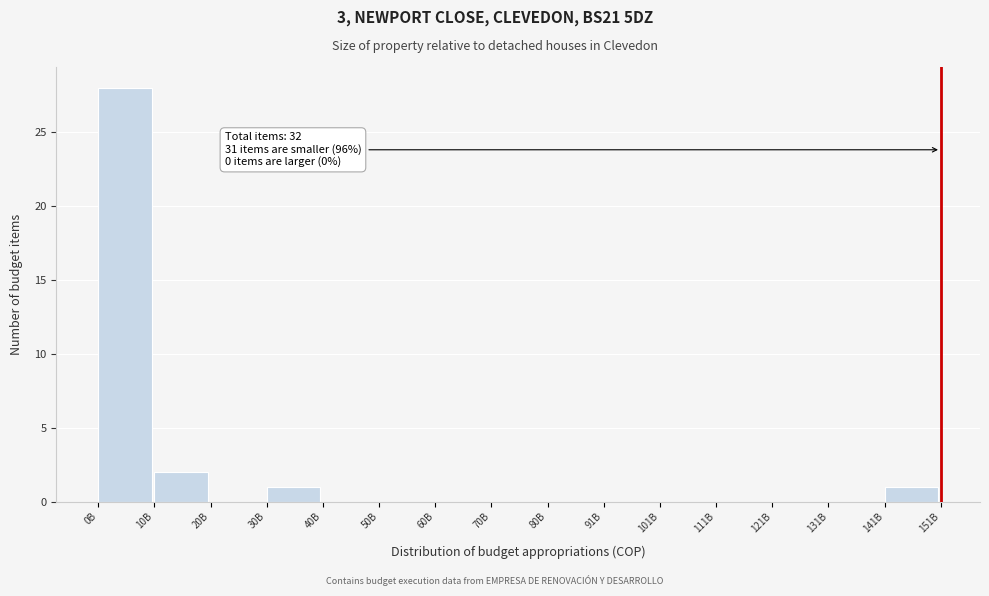

Reading left to right, what are all the values shown in this chart?

0B=28	10B=2	20B=0	30B=1	40B=0	50B=0	60B=0	70B=0	80B=0	91B=0	101B=0	111B=0	121B=0	131B=0	141B=1